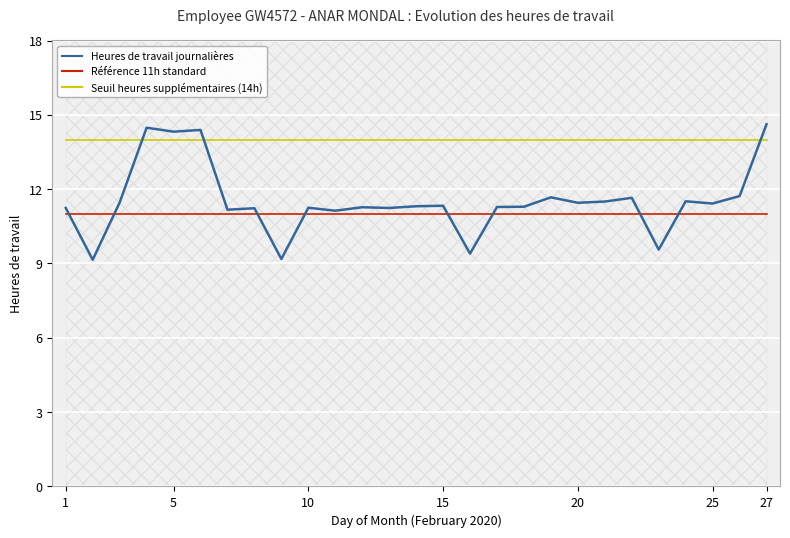

How many series are shown in this chart?

3